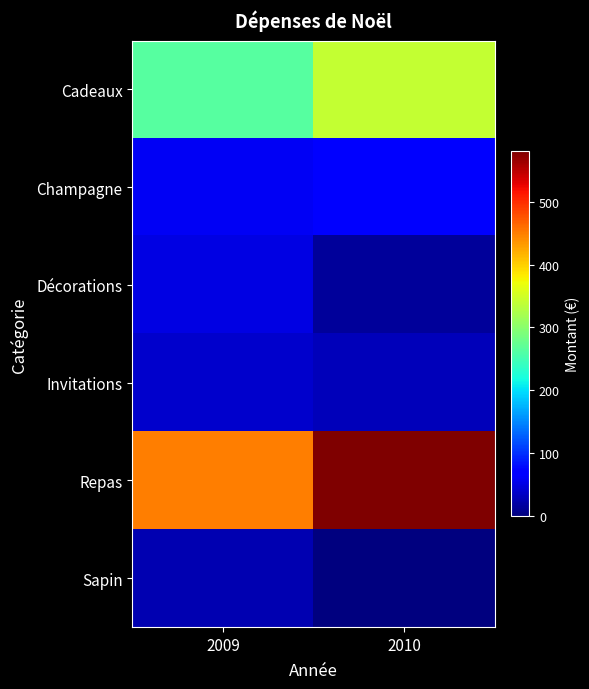

At how many categories does at least one series exceed 189?

2